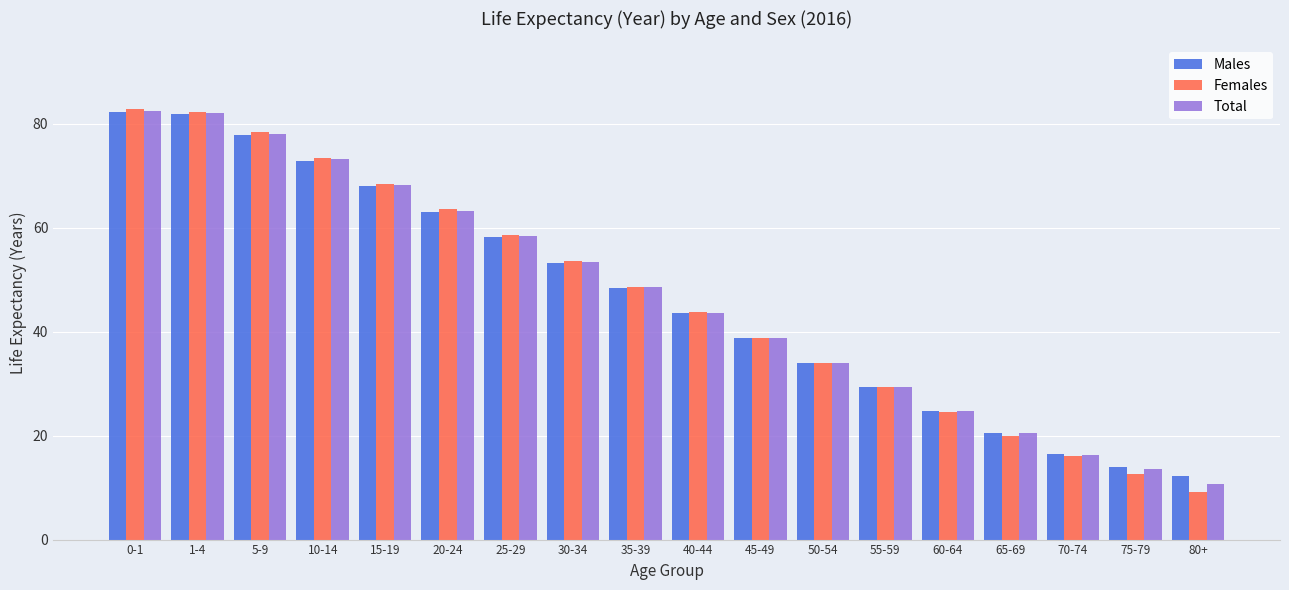

What is the approximate value of Males at 50-54?

33.9